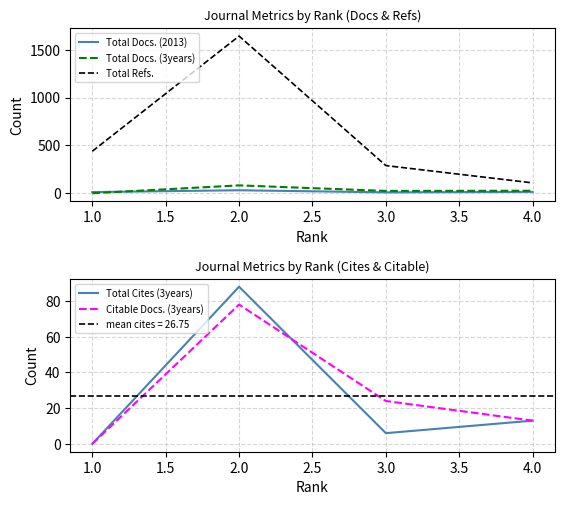

How many data points does each series have?

4